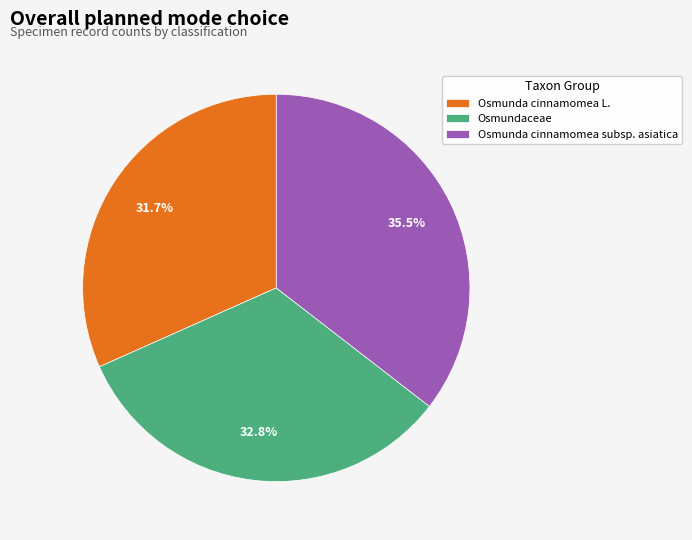

Rank the categories by value from lowest to highest.

Osmunda cinnamomea L., Osmundaceae, Osmunda cinnamomea subsp. asiatica